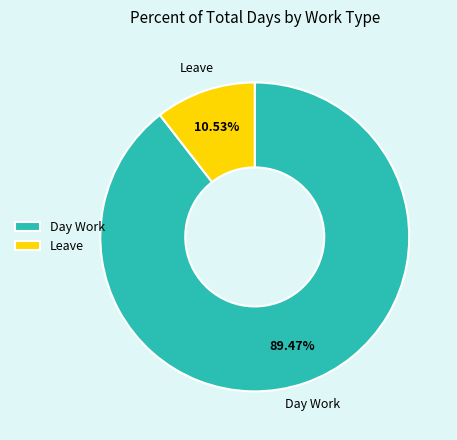

What is the majority slice?

Day Work